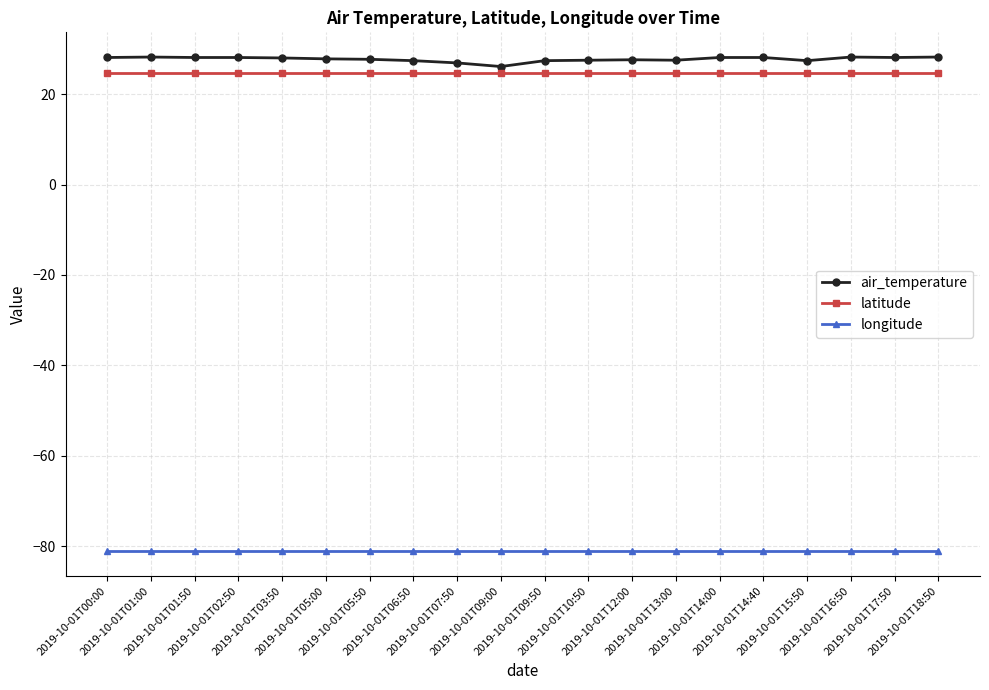

Which series has the largest range (max minus min)?

air_temperature